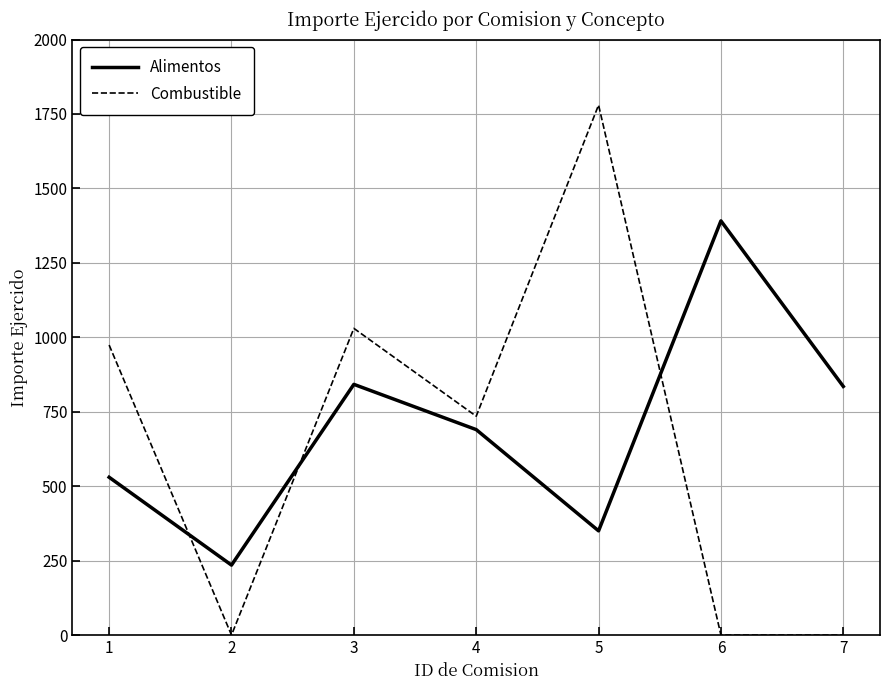

What is the maximum value for Alimentos?

1391